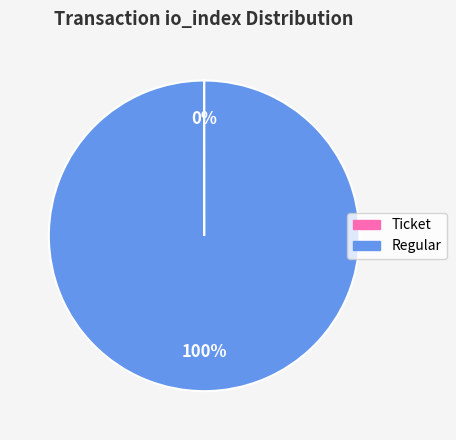

Is there a majority slice in this chart?

Yes